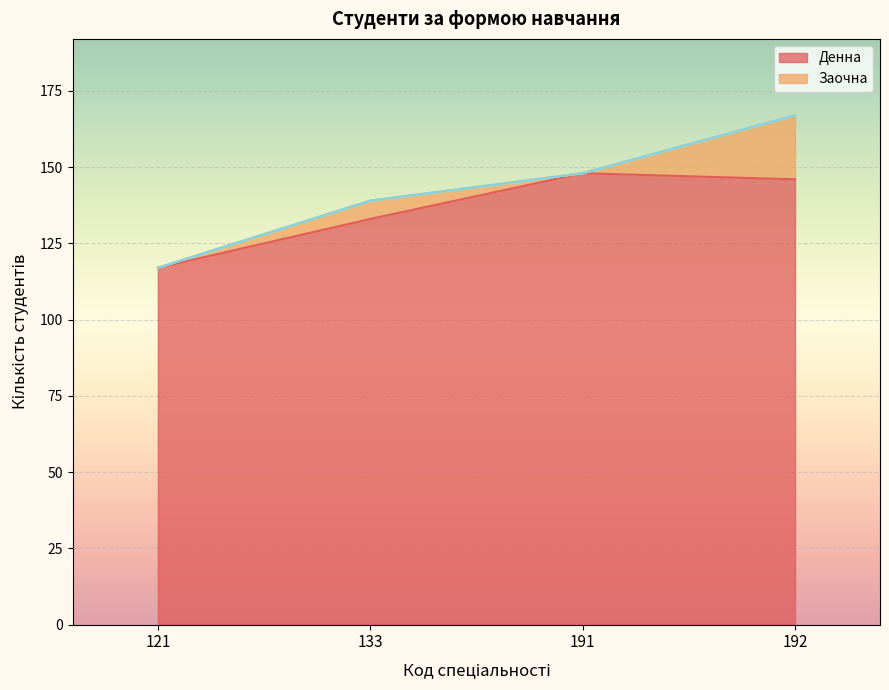

What is the difference between the highest and lowest values at 133?

133